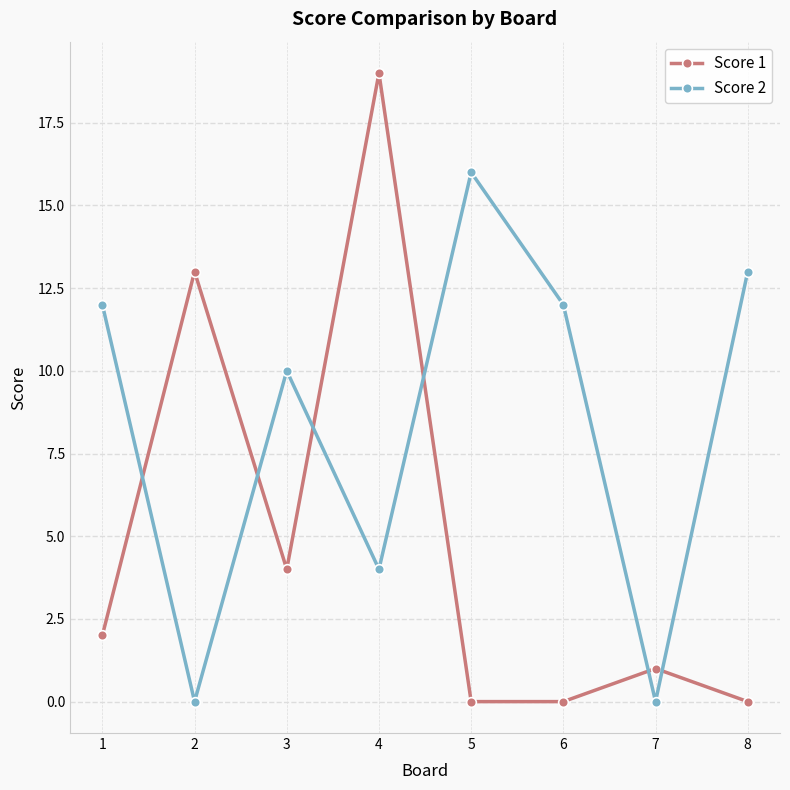

The value of Score 1 at 8 is 0. True or false?

True